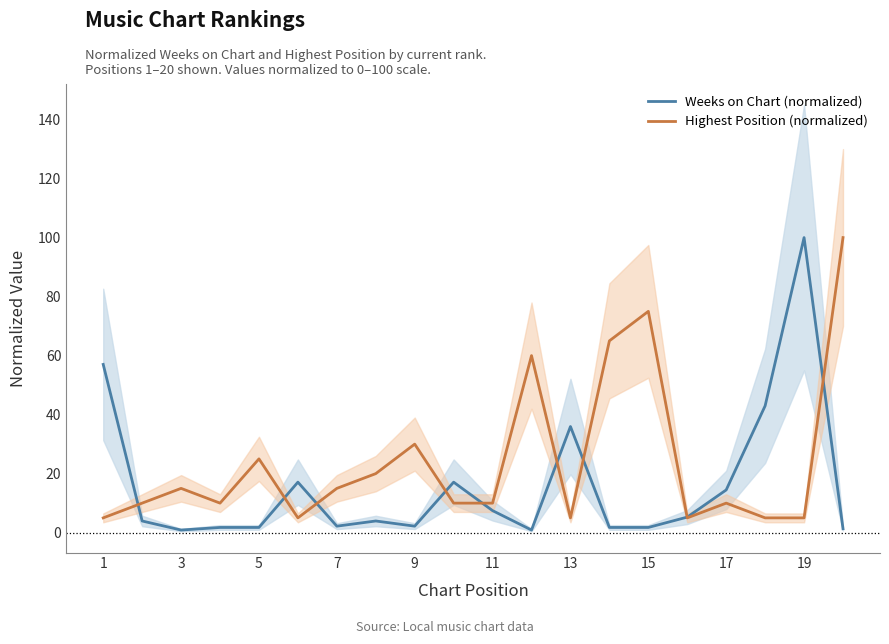

What is the value of the Highest Position (normalized) point at the 8th from the left?

20.0